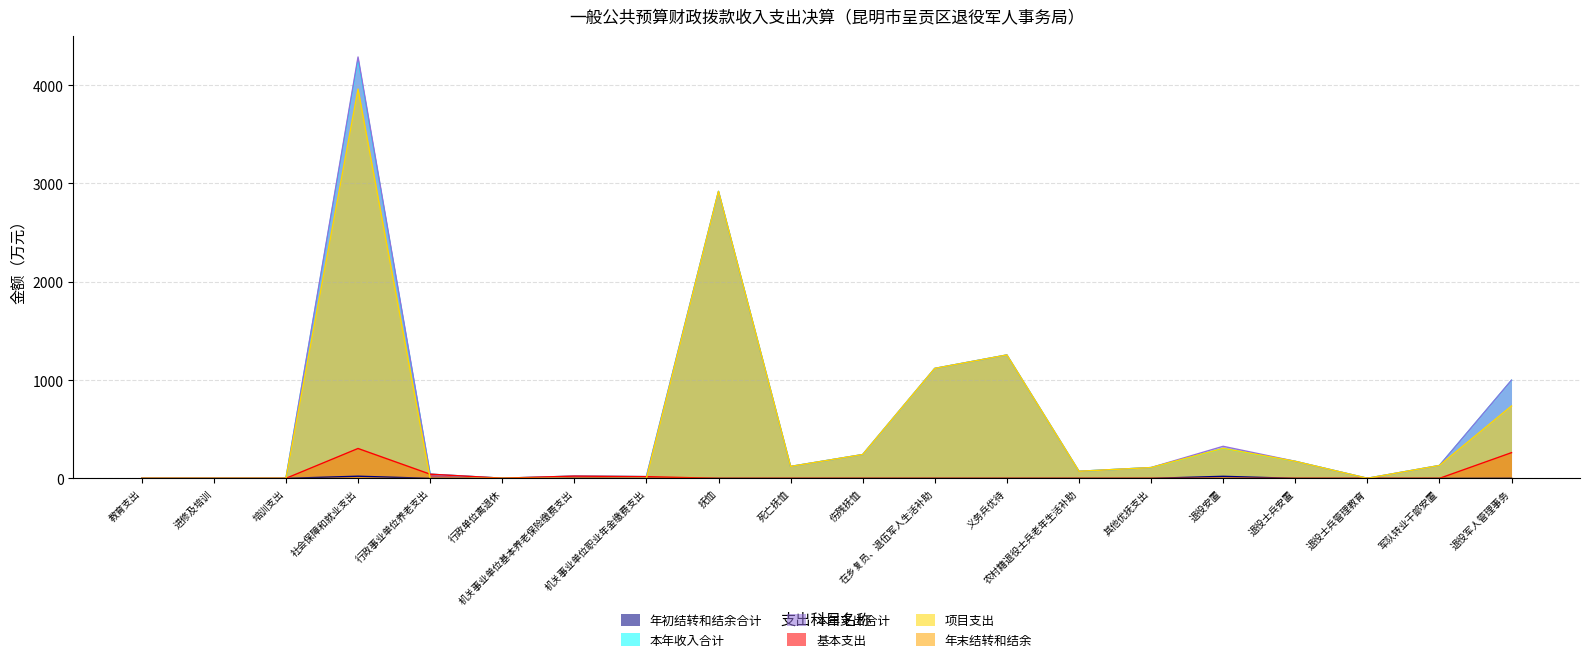

What is the label of the 5th point from the left?

行政事业单位养老支出